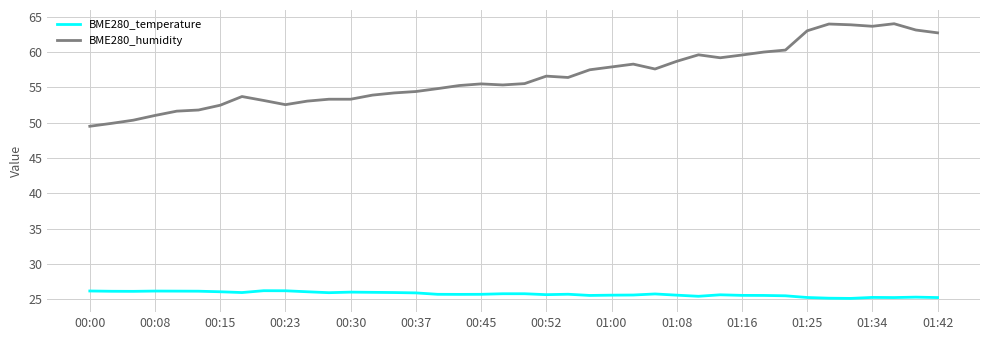

Which series has the largest total across all categories?

BME280_humidity